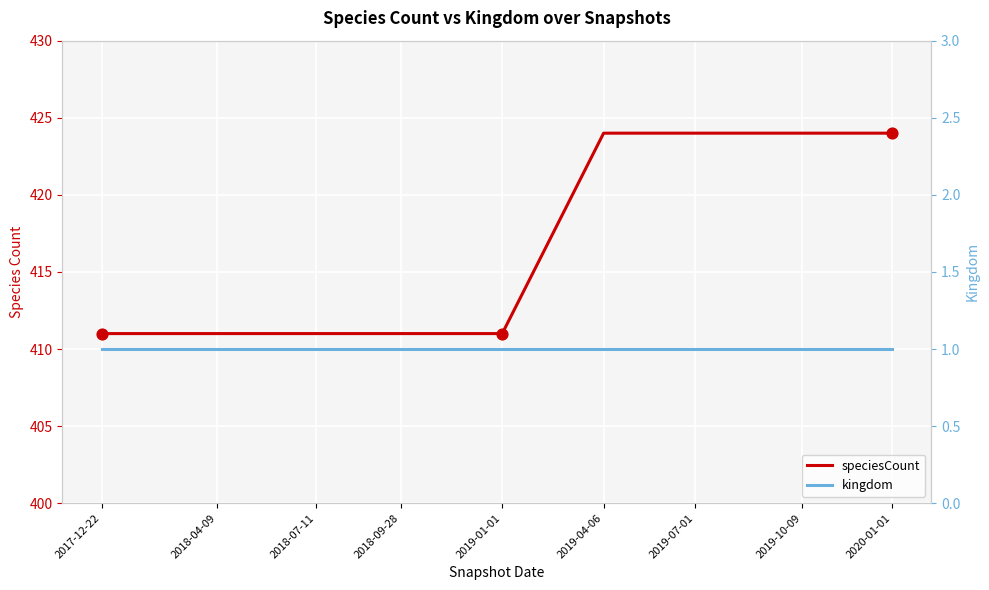

At which category is the sum across all series the highest?

2019-04-06